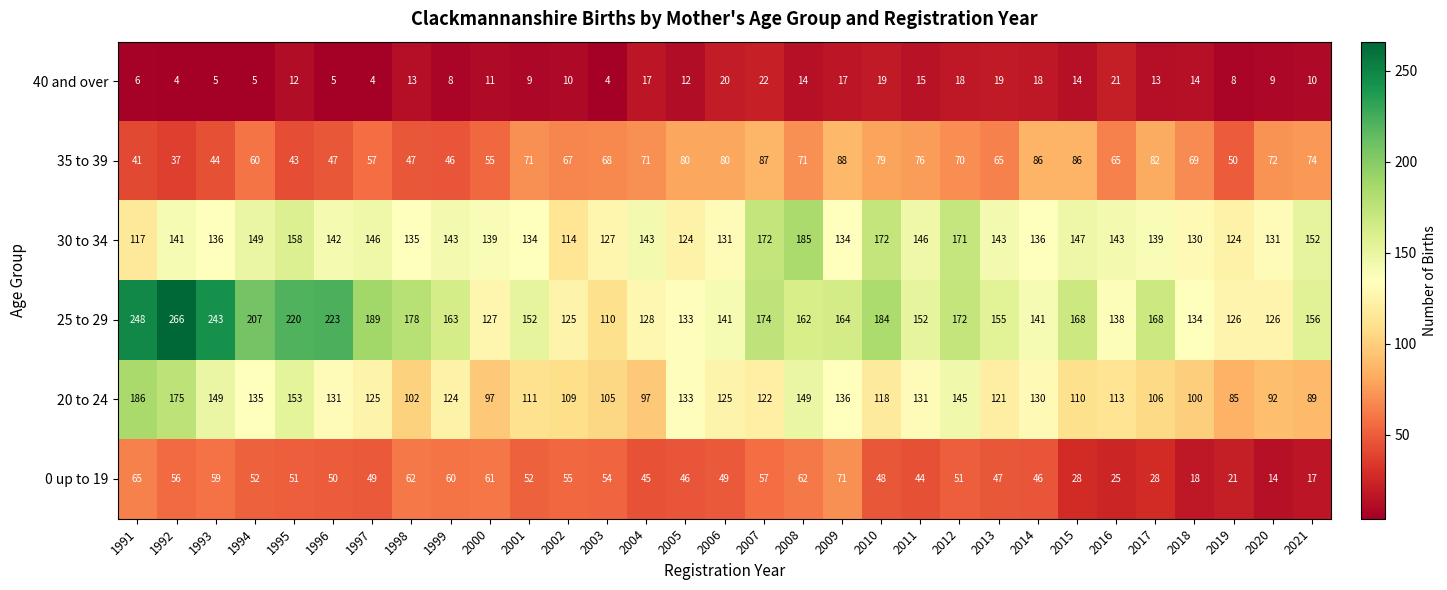

Is it true that 20 to 24 equals 179 at 1994?

False